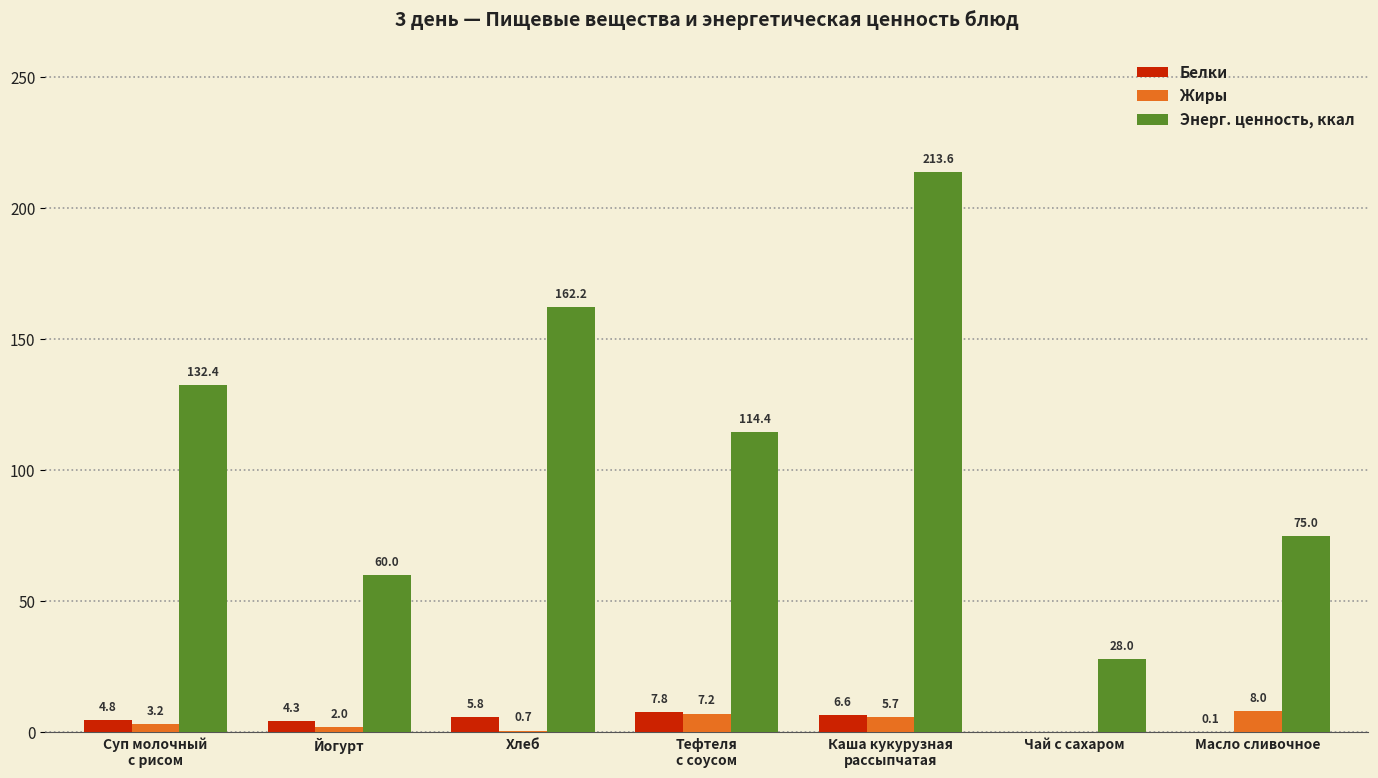

The Энерг. ценность, ккал series shows 16.9 at Масло сливочное. True or false?

False